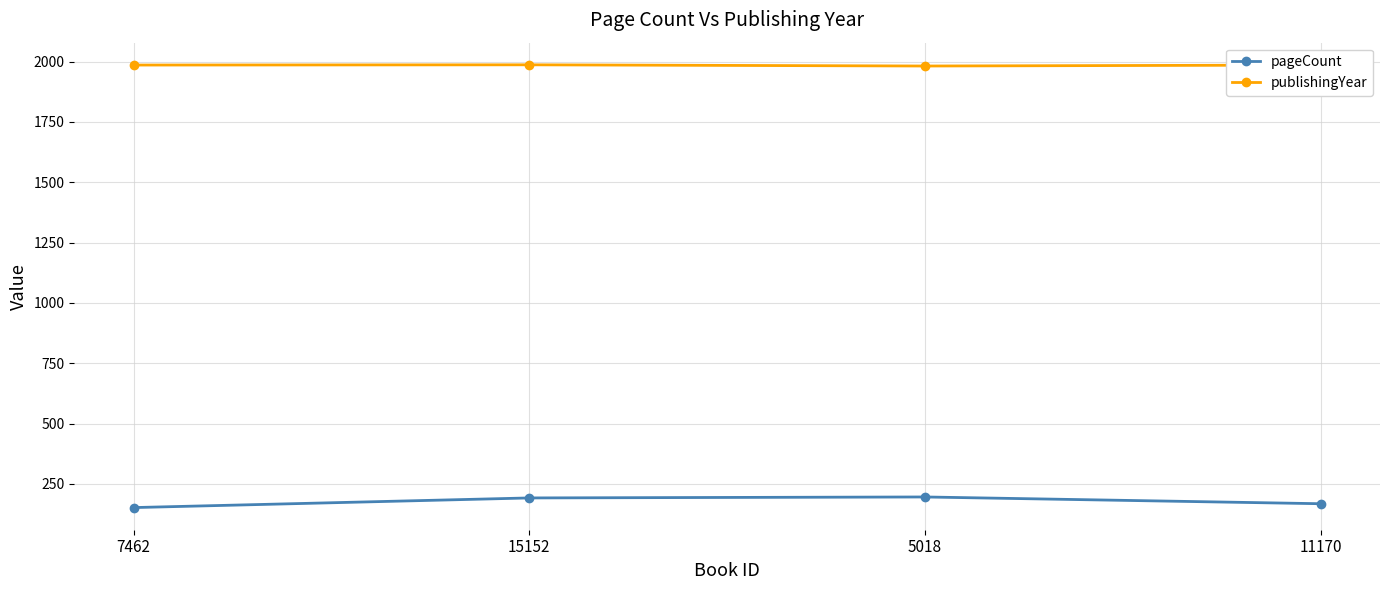

Which series has the largest range (max minus min)?

pageCount